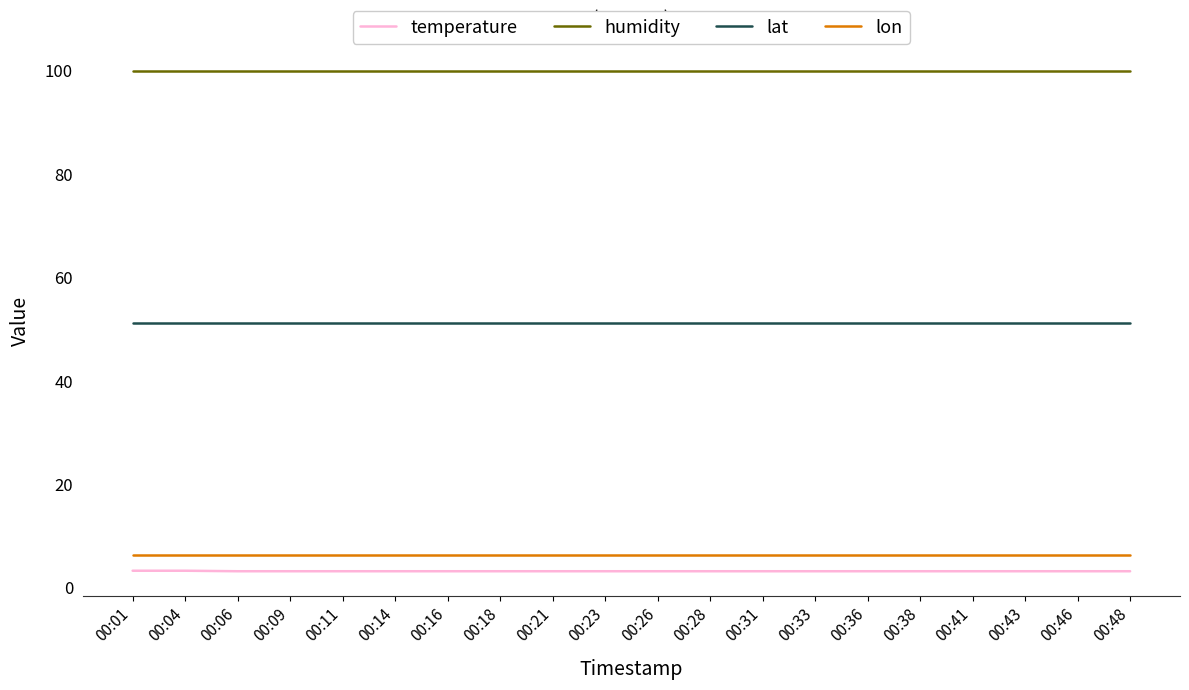

True or false: temperature and lat intersect in this chart.

False